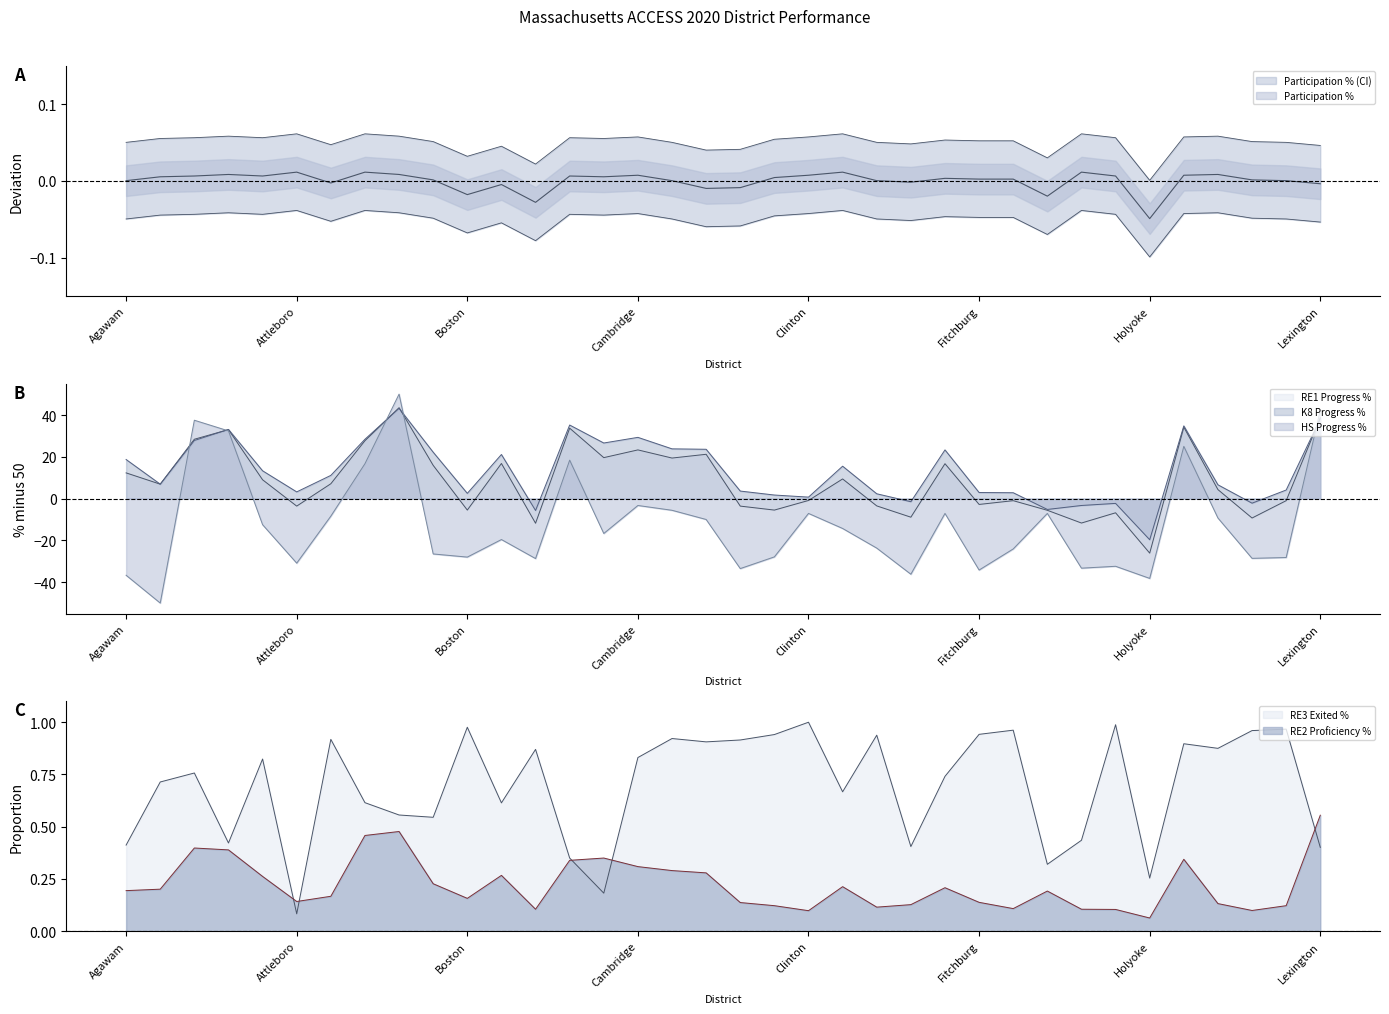

Where is the first local maximum for Participation %?

Arlington